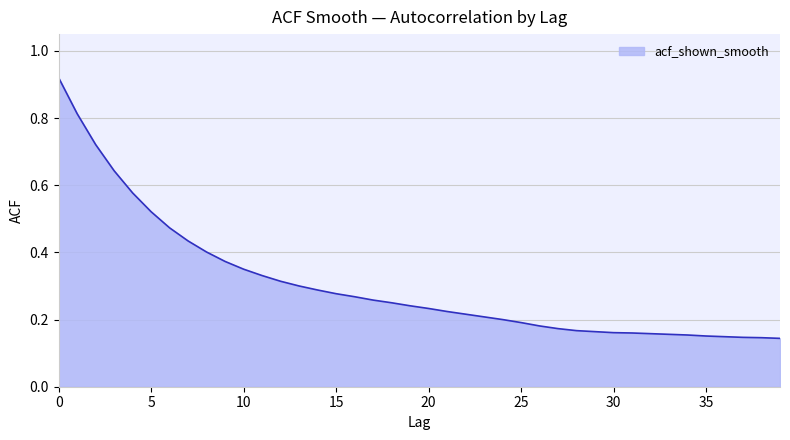

How many lines are shown in the chart?

1